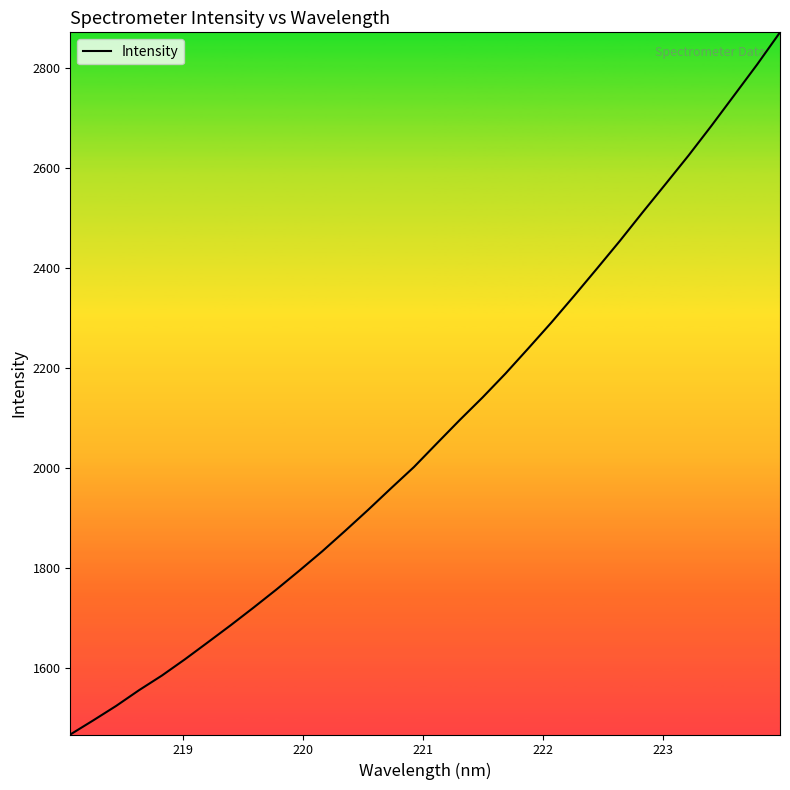

Is this an area chart (filled region under the line)?

No